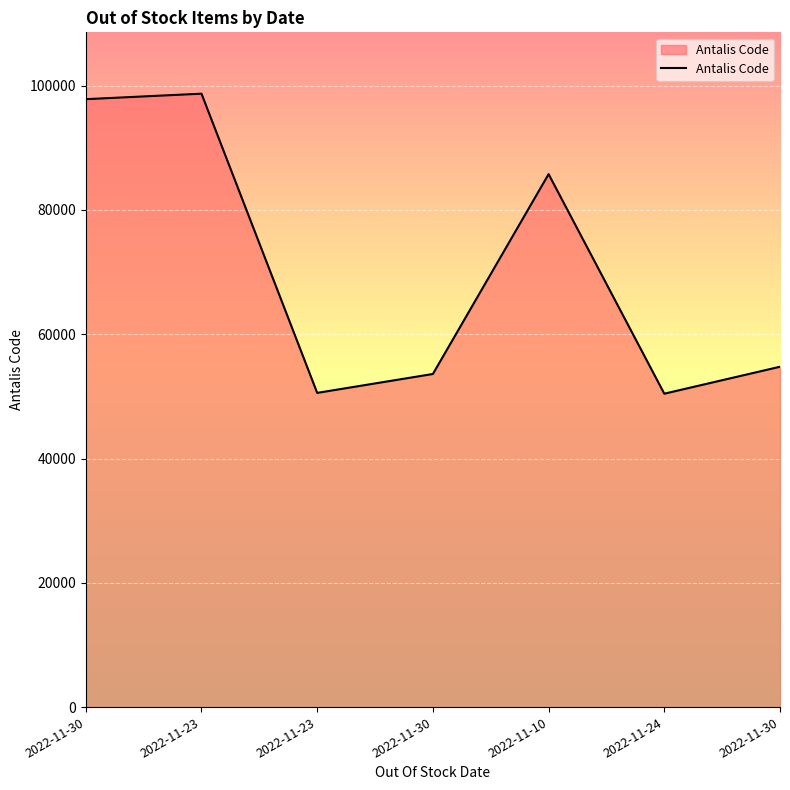

True or false: the data shows 97820 at 2022-11-30.

True